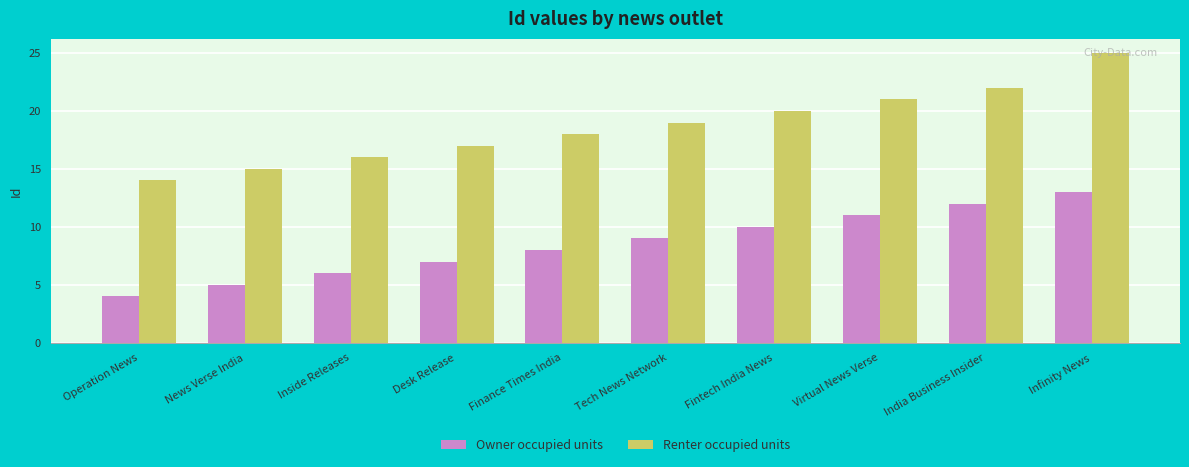

What is the total value across all series at Virtual News Verse?

32